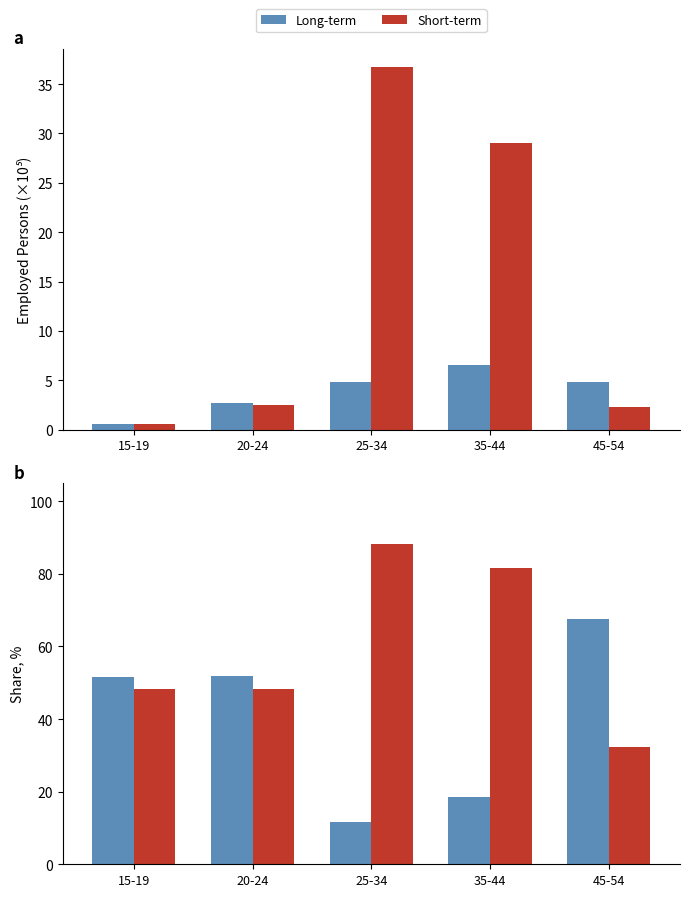

Rank the series by their maximum value, from highest to lowest.

Short-term, Long-term